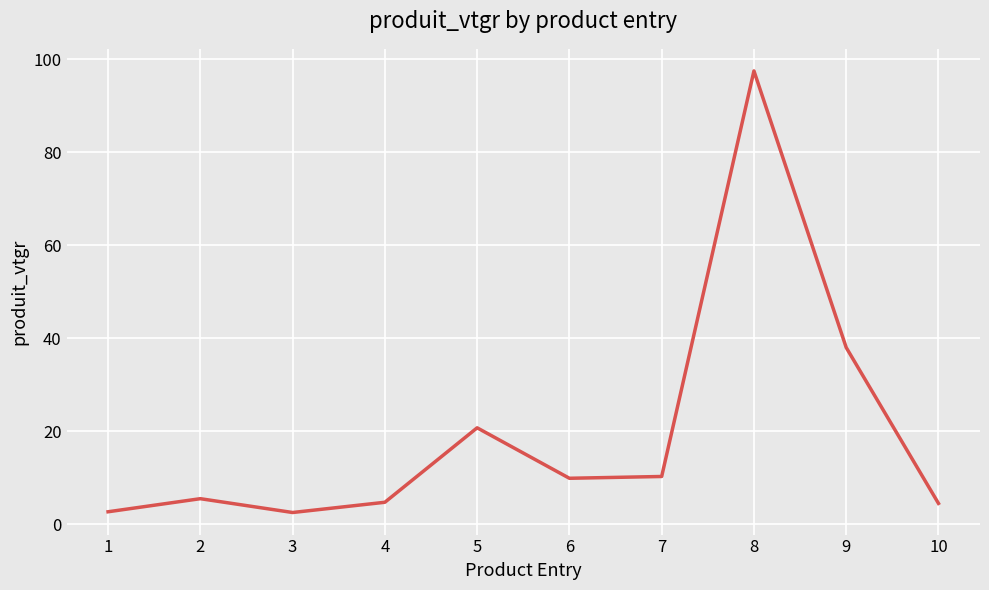

What is the minimum value shown in the chart?

2.5